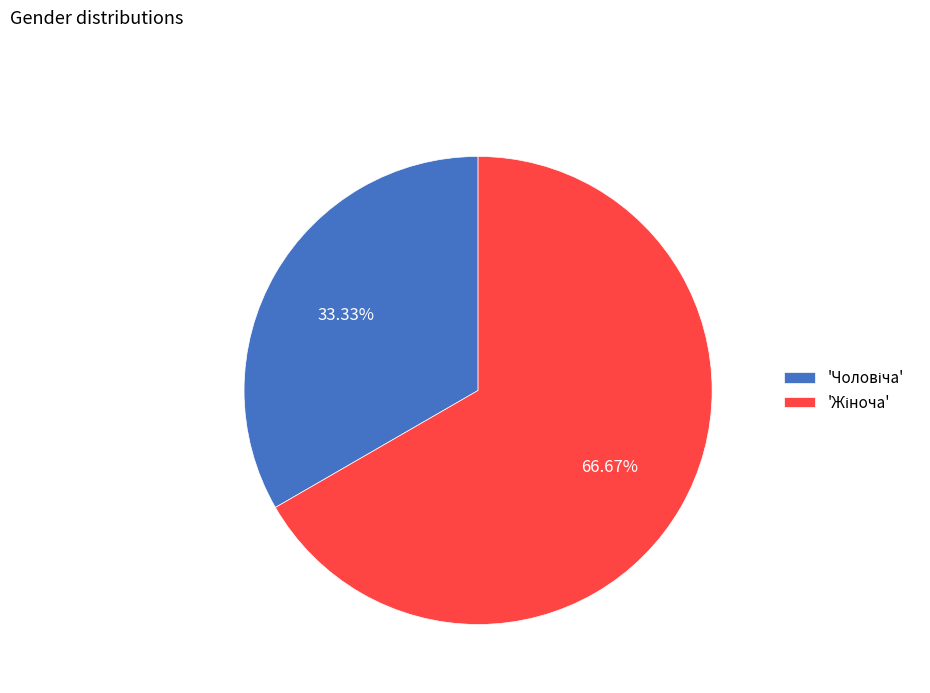

Is there any slice that represents more than half of the pie?

Yes